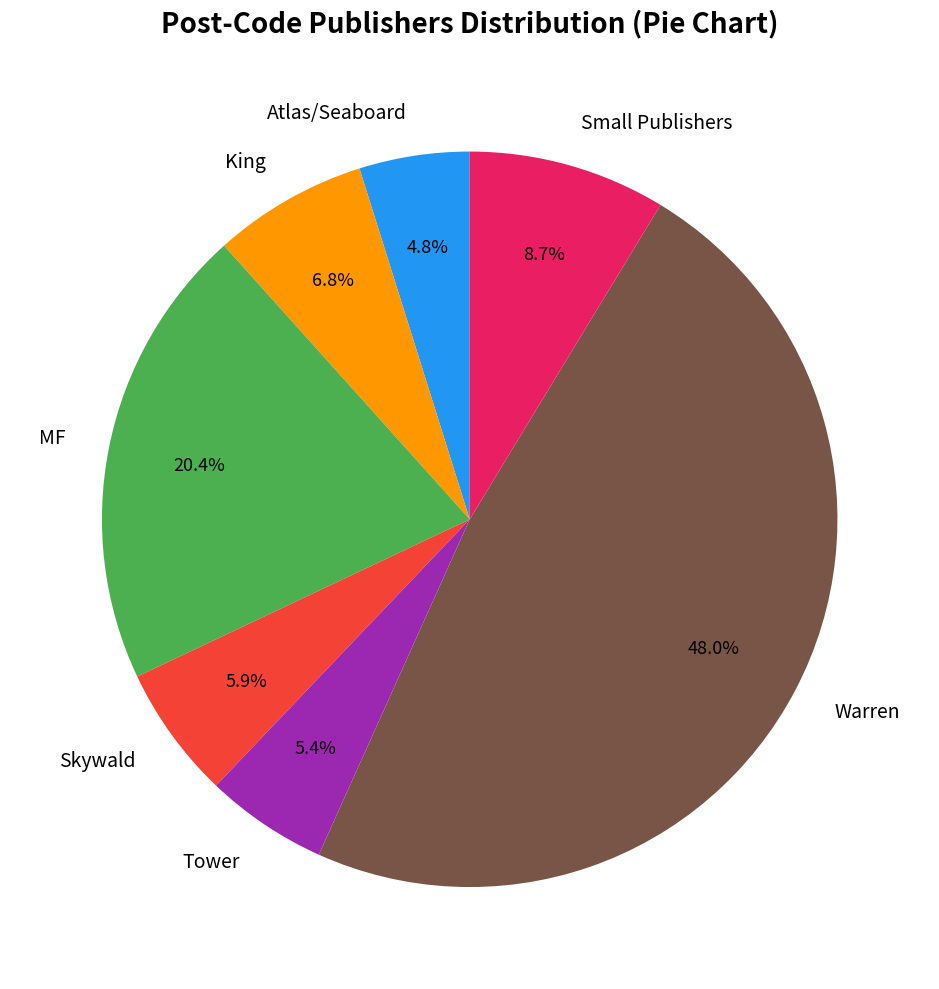

Does Warren account for over 50% of the chart?

No